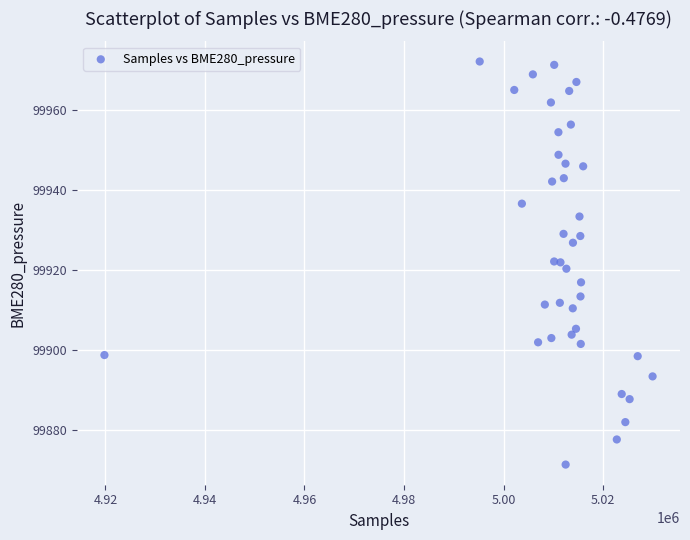

What is the range of Y values (max minus min)?

100.8